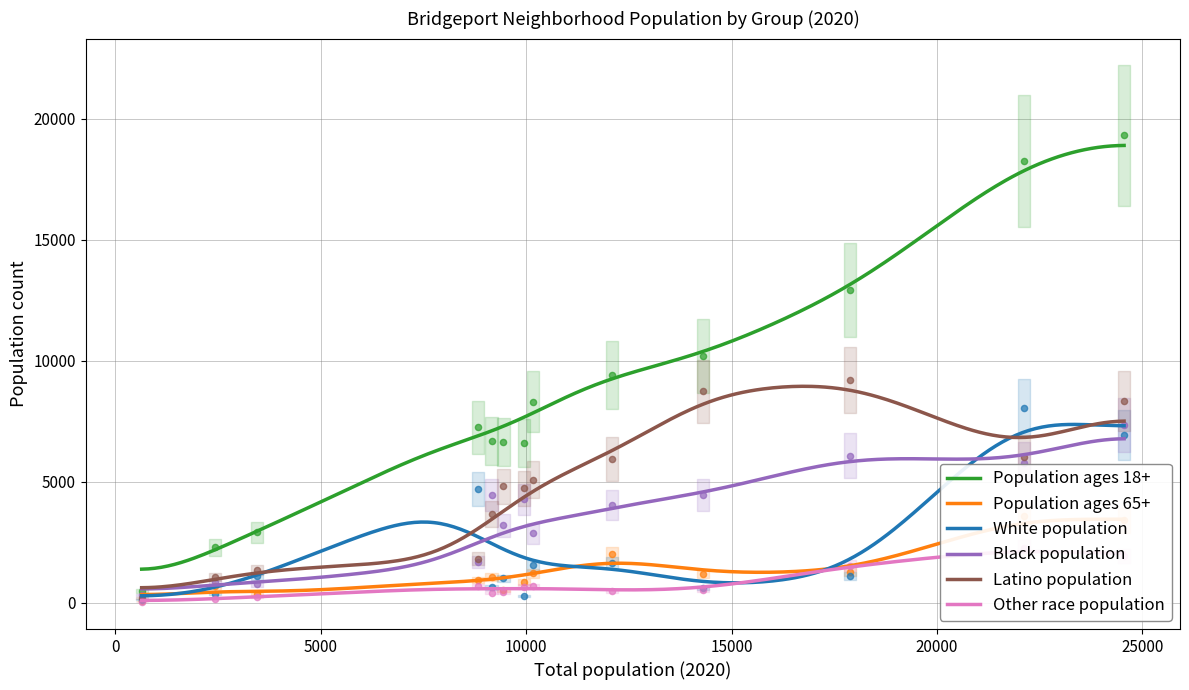

Which series contains the highest Y value?

Population ages 18+